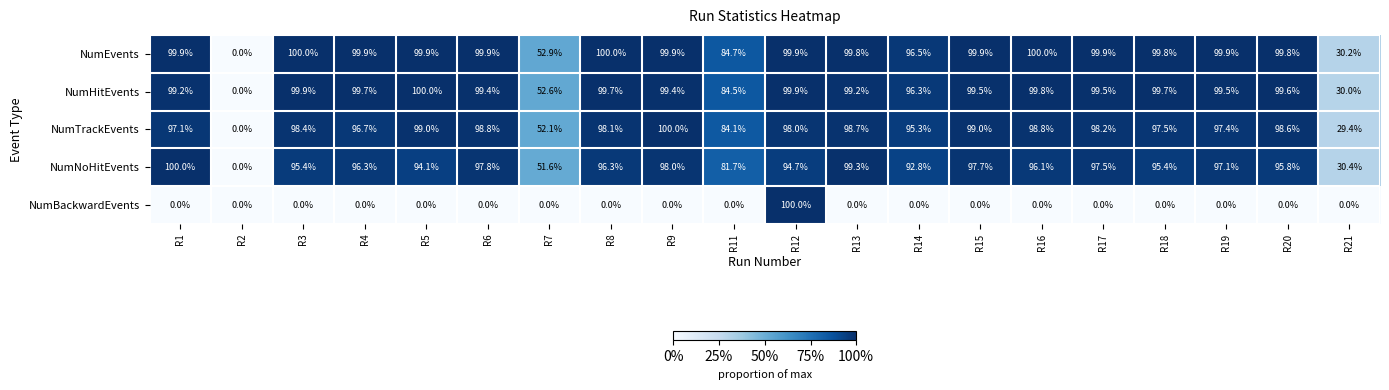

What is the maximum value for NumHitEvents?

100.0